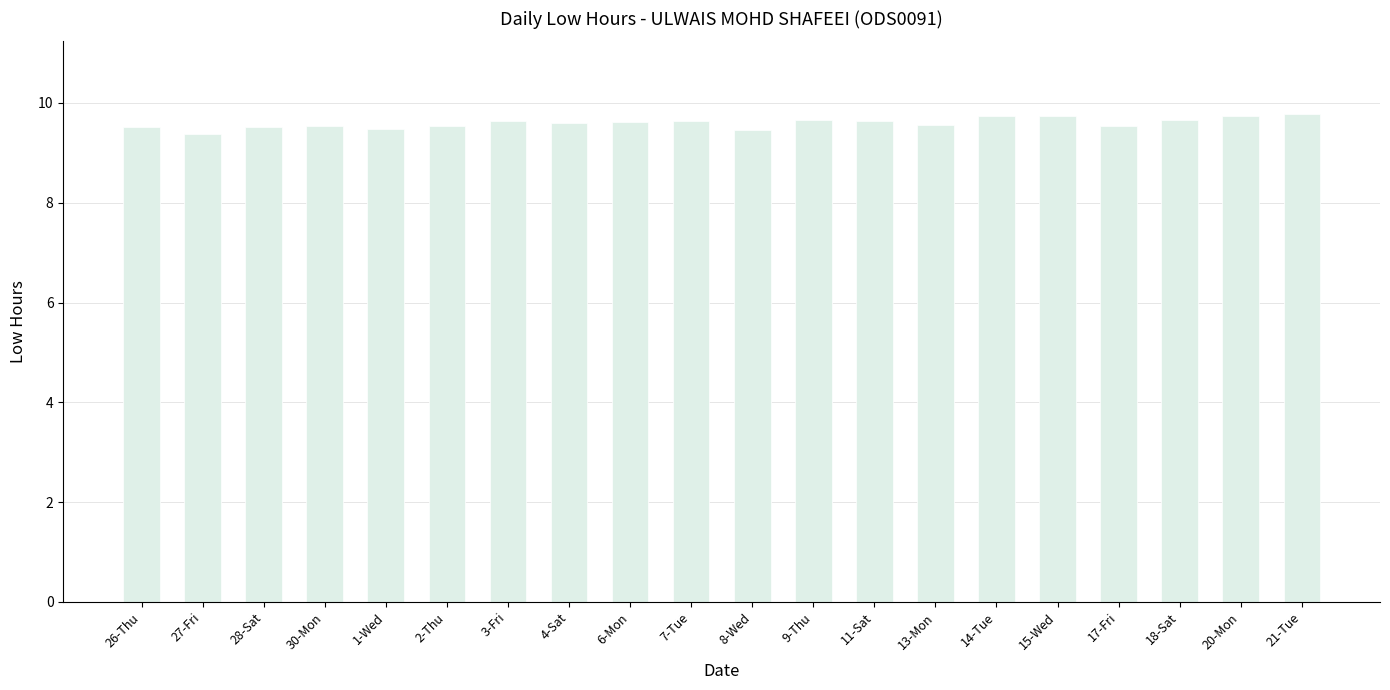

What is the difference between the values at 8-Wed and 17-Fri?

0.1